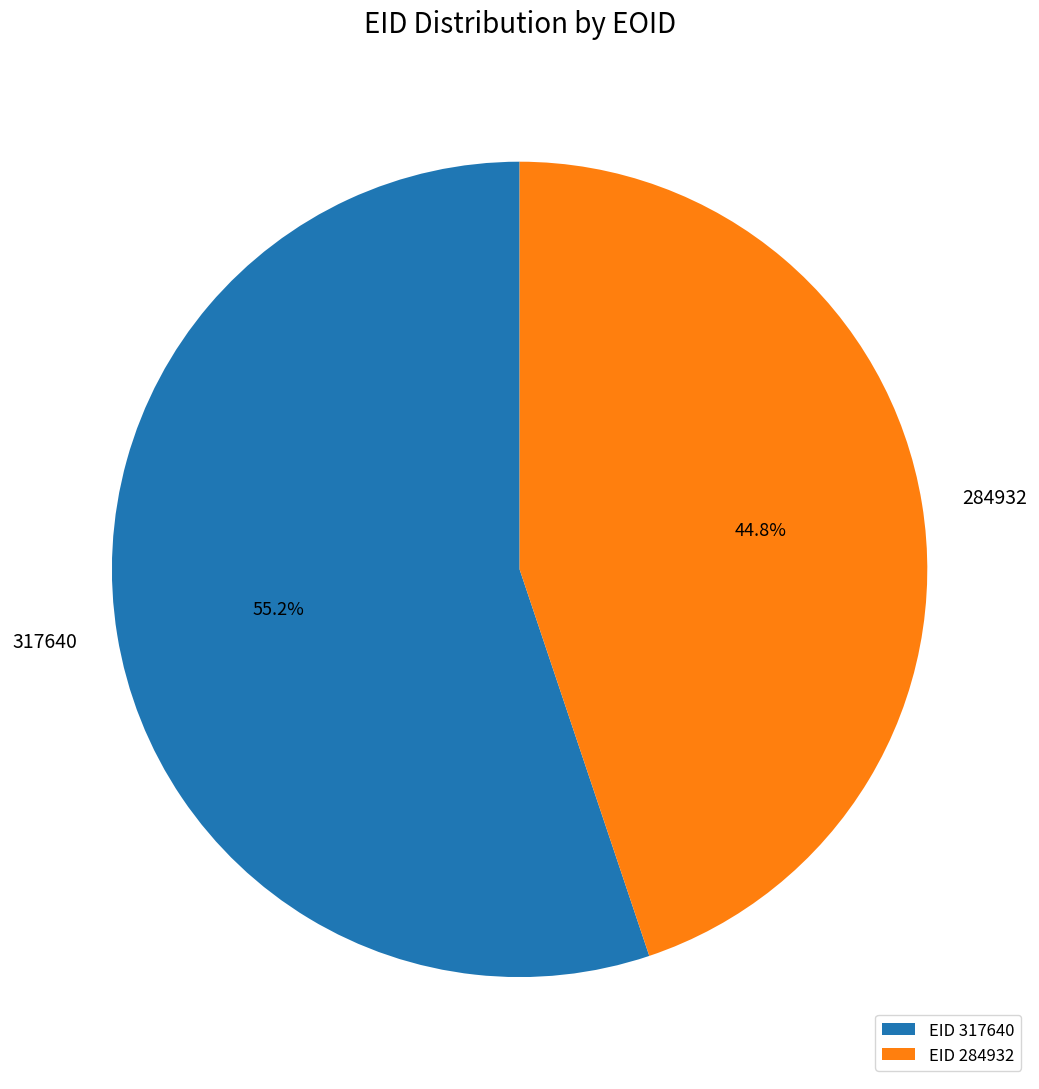

Which category has the biggest portion of the pie?

317640